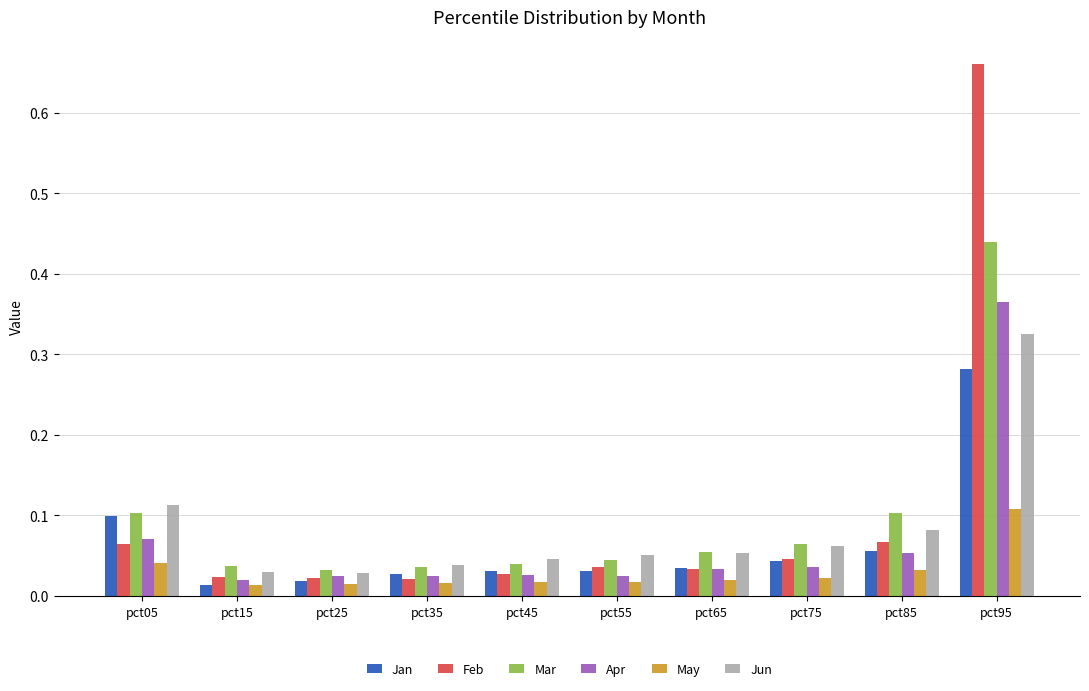

List the series in order of their peak value, lowest first.

May, Jan, Jun, Apr, Mar, Feb